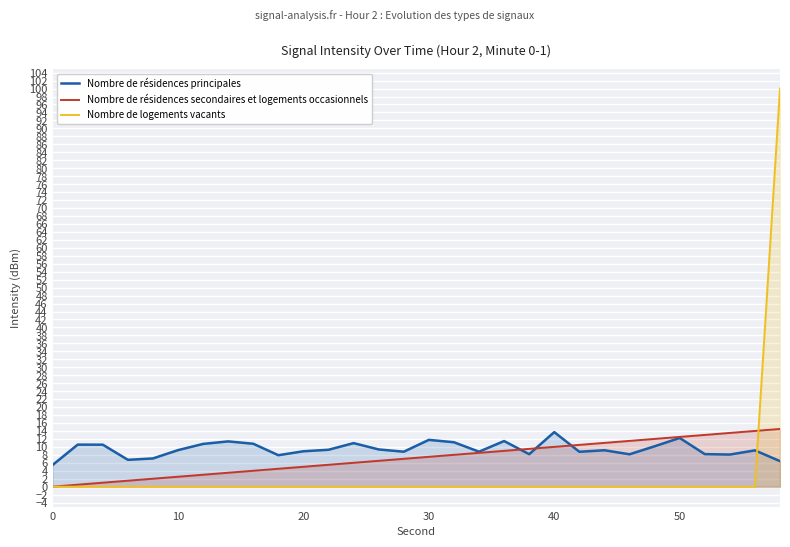

Which series ends up on top after the final intersection of Nombre de résidences secondaires et logements occasionnels and Nombre de logements vacants?

Nombre de logements vacants